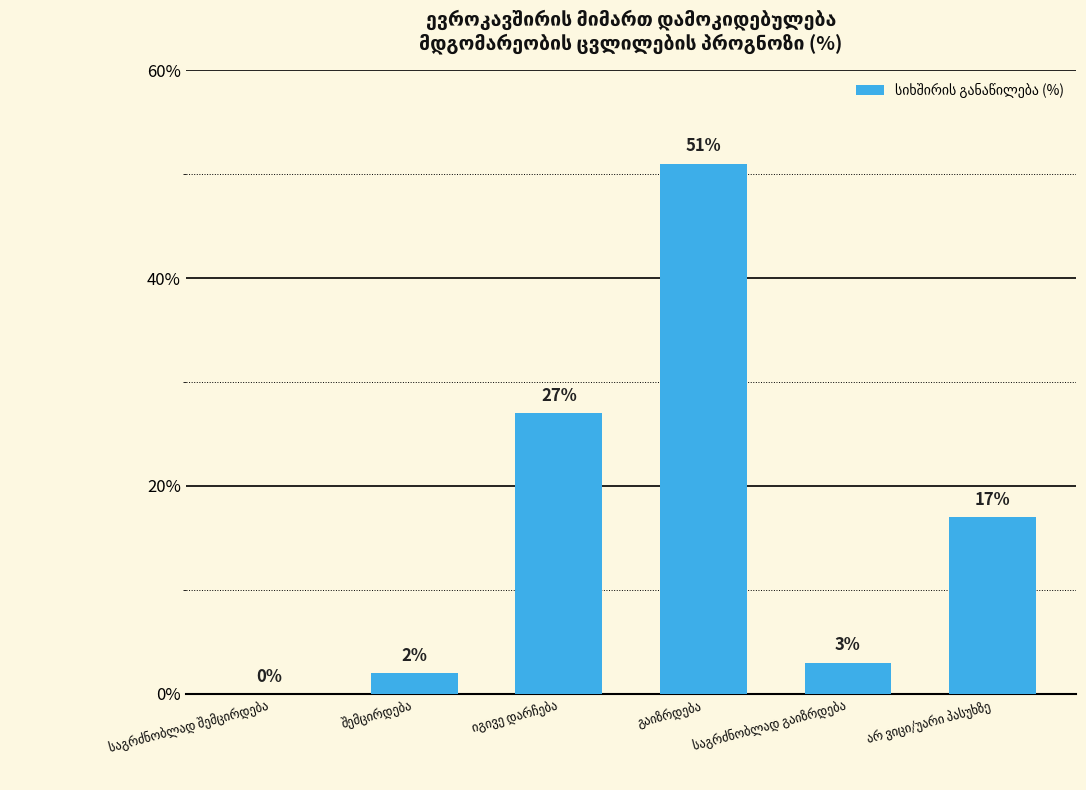

What is the maximum value shown in the chart?

51